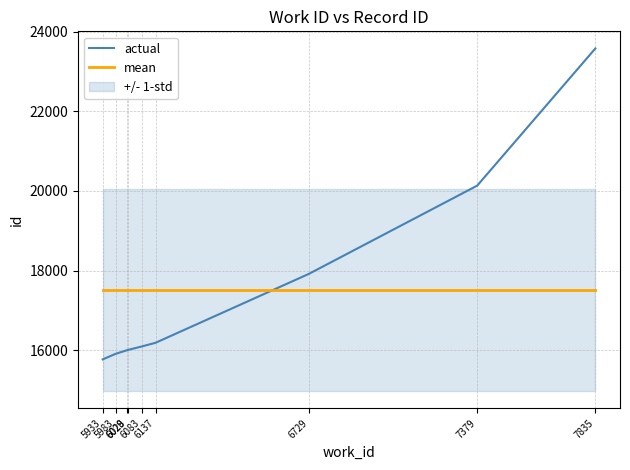

What is the total value across all series at 6029?

33520.7